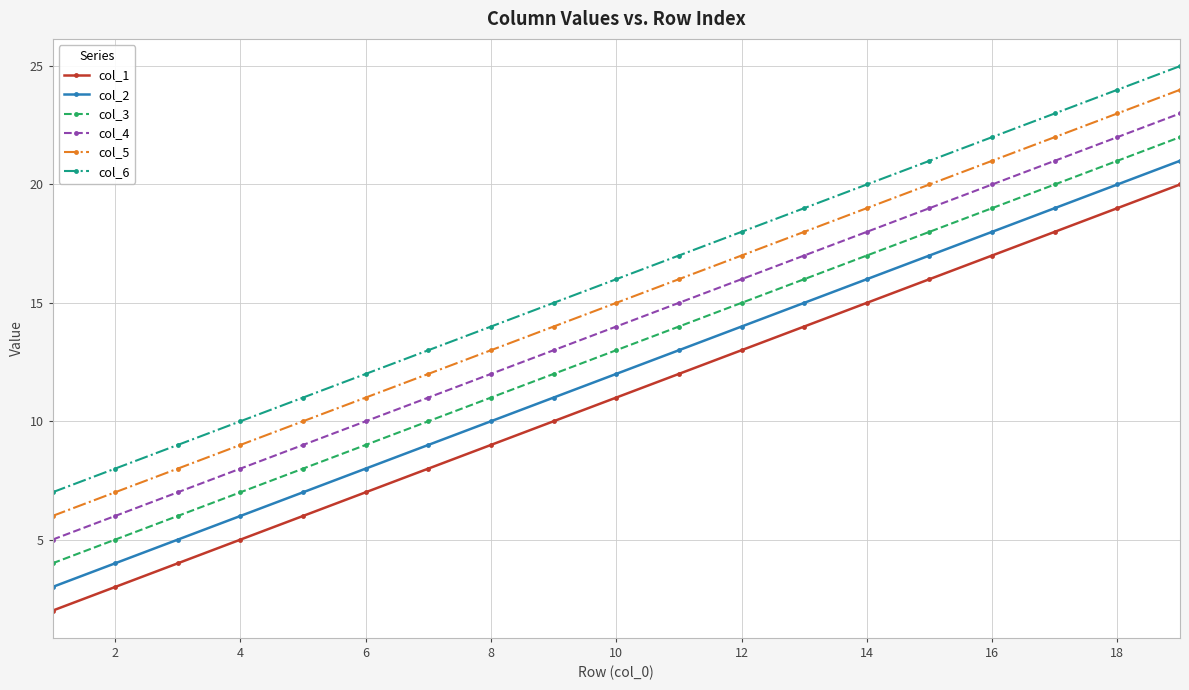

True or false: col_1 has more than 2 points higher than both neighbors.

False